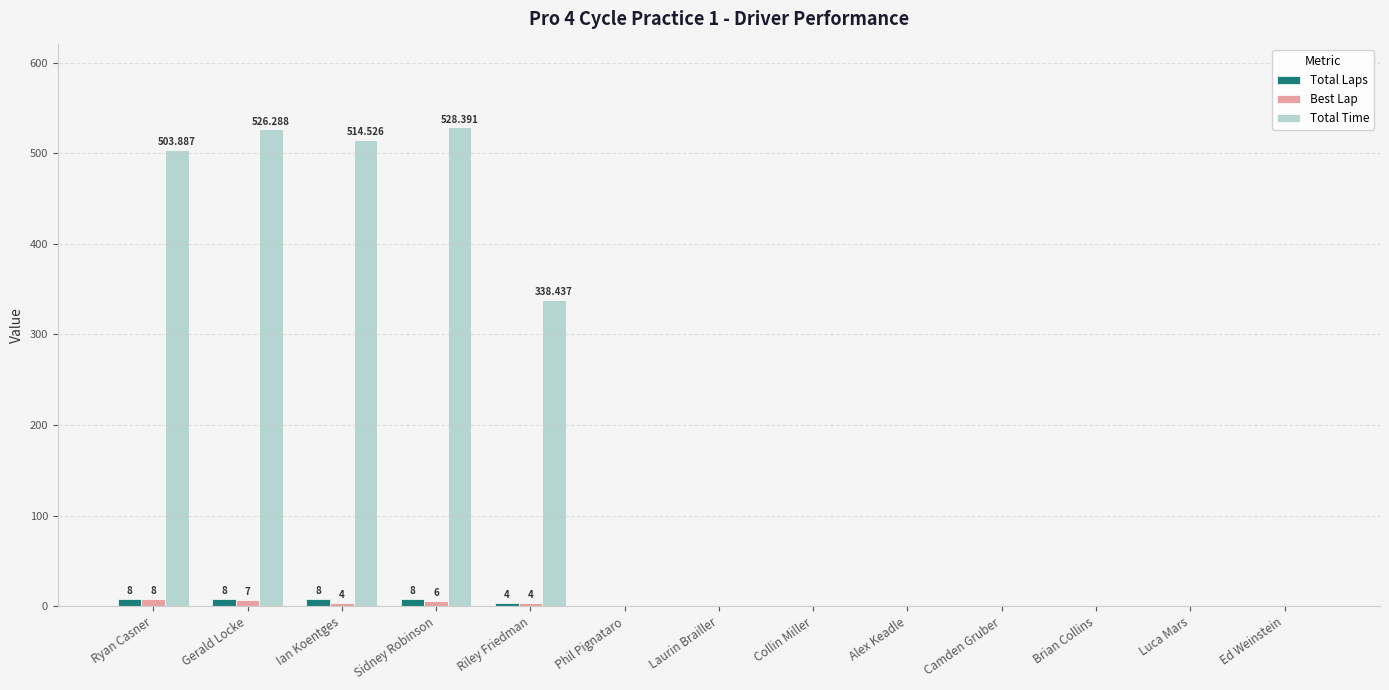

Which series has the largest total across all categories?

Total Time